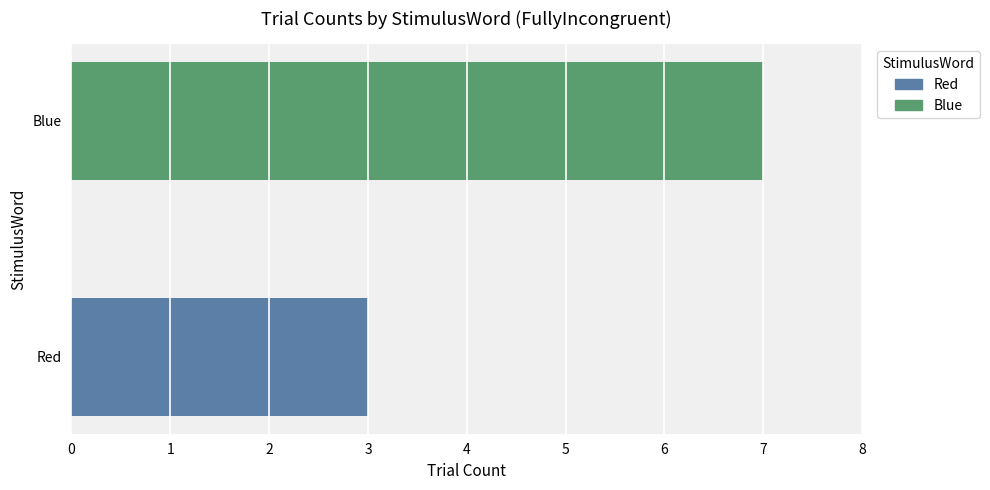

Are the bars grouped side by side (vs. stacked)?

No